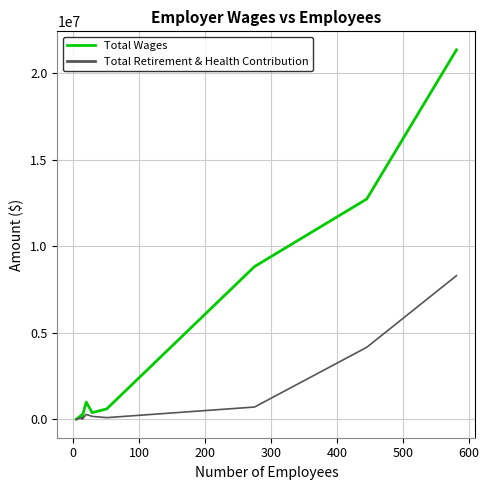

Does the chart display data point markers on the line(s)?

No